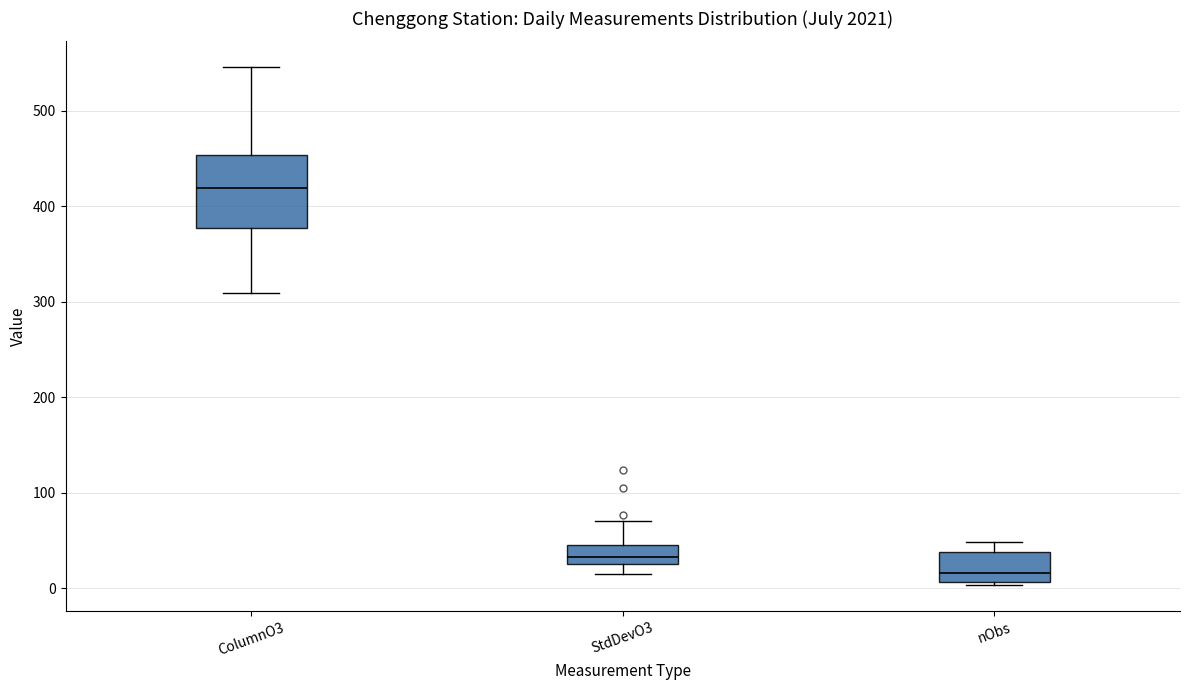

Which box is the tallest, from its lower edge to its upper edge?

ColumnO3